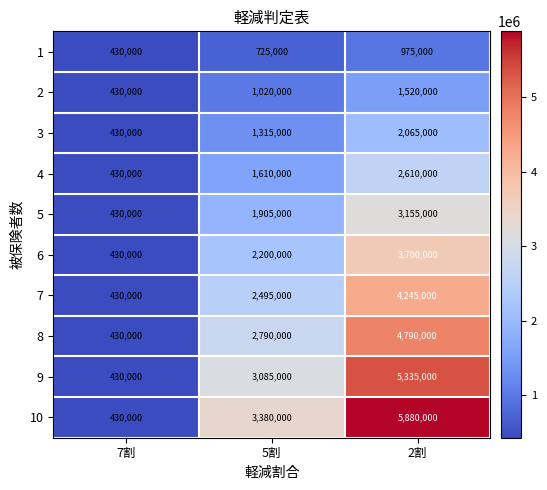

Reading left to right, list all the values displayed in this chart.

1: 430000	725000	975000
2: 430000	1020000	1520000
3: 430000	1315000	2065000
4: 430000	1610000	2610000
5: 430000	1905000	3155000
6: 430000	2200000	3700000
7: 430000	2495000	4245000
8: 430000	2790000	4790000
9: 430000	3085000	5335000
10: 430000	3380000	5880000